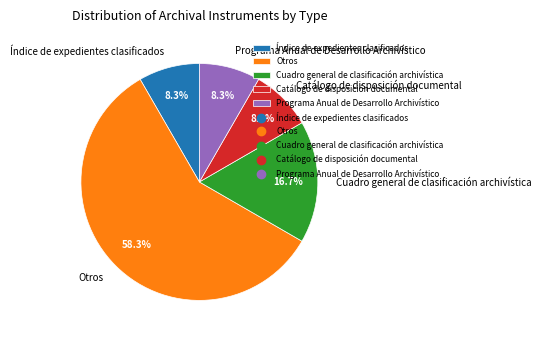

To the nearest percent, what is the average slice percentage?

20%